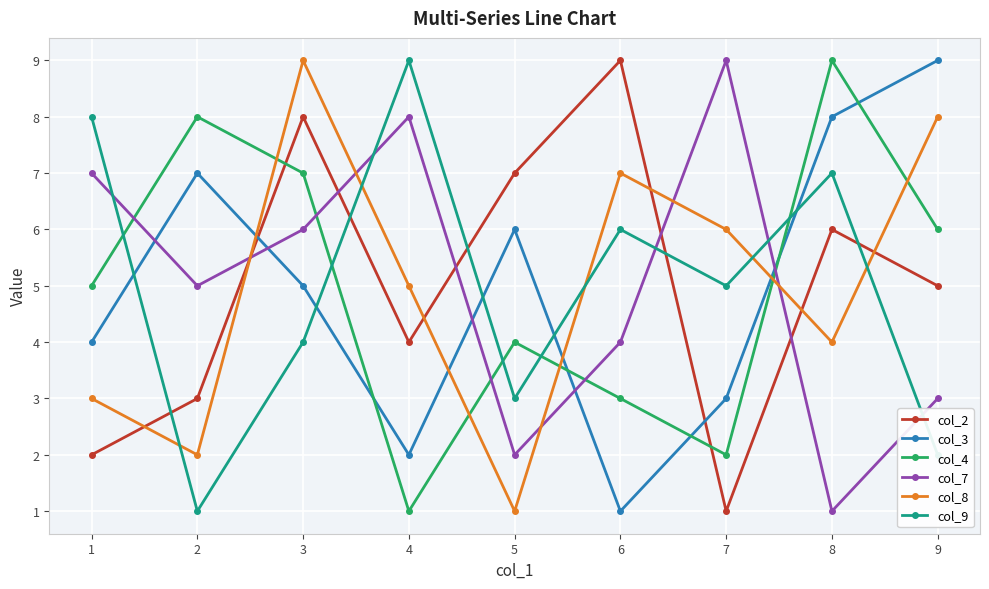

At which category is the sum across all series the highest?

3